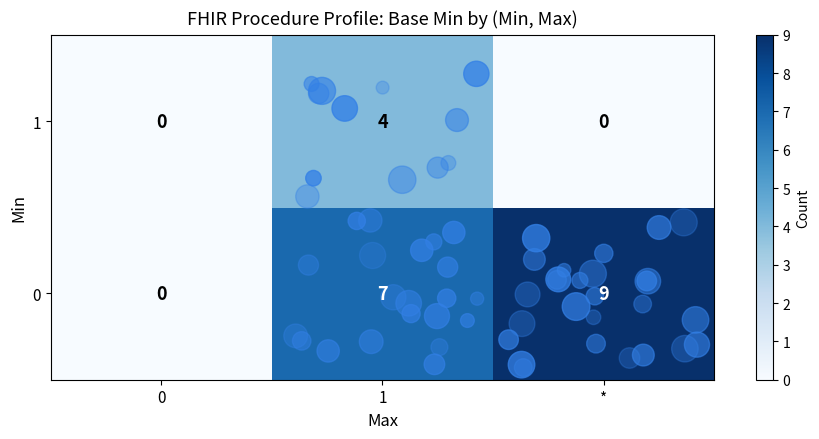

Count the 0 values in the range 0 to 9.

3